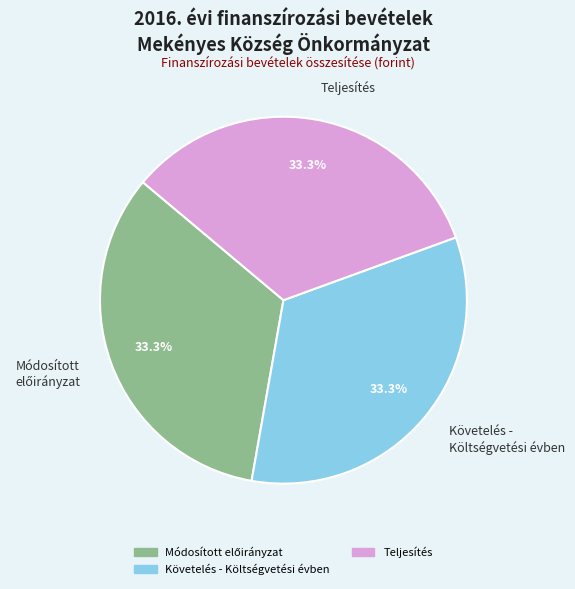

What portion of the pie excludes Követelés - Költségvetési évben?

66.7%